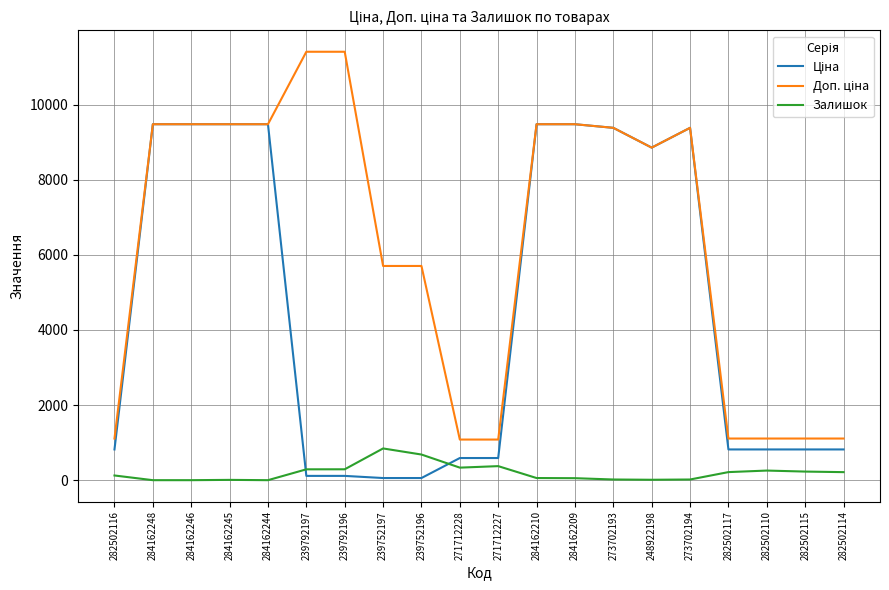

What is the difference between the highest and lowest values at 271712227?

707.7